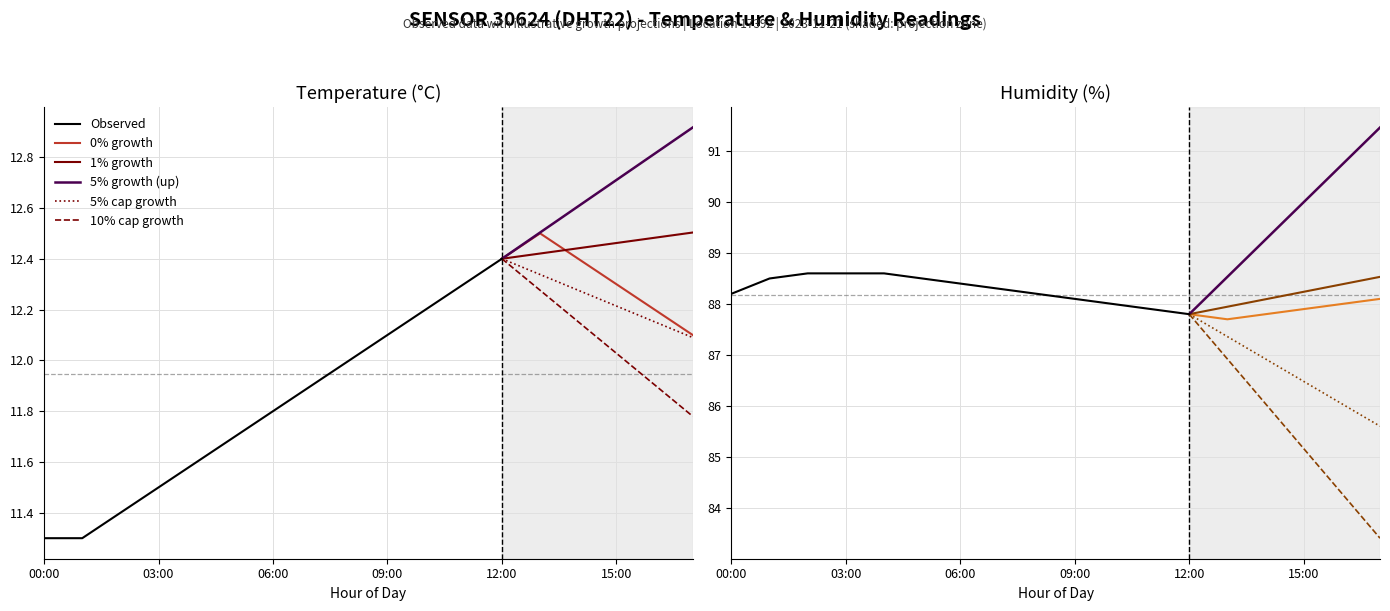

At which label does humidity first exceed 88?

00:00